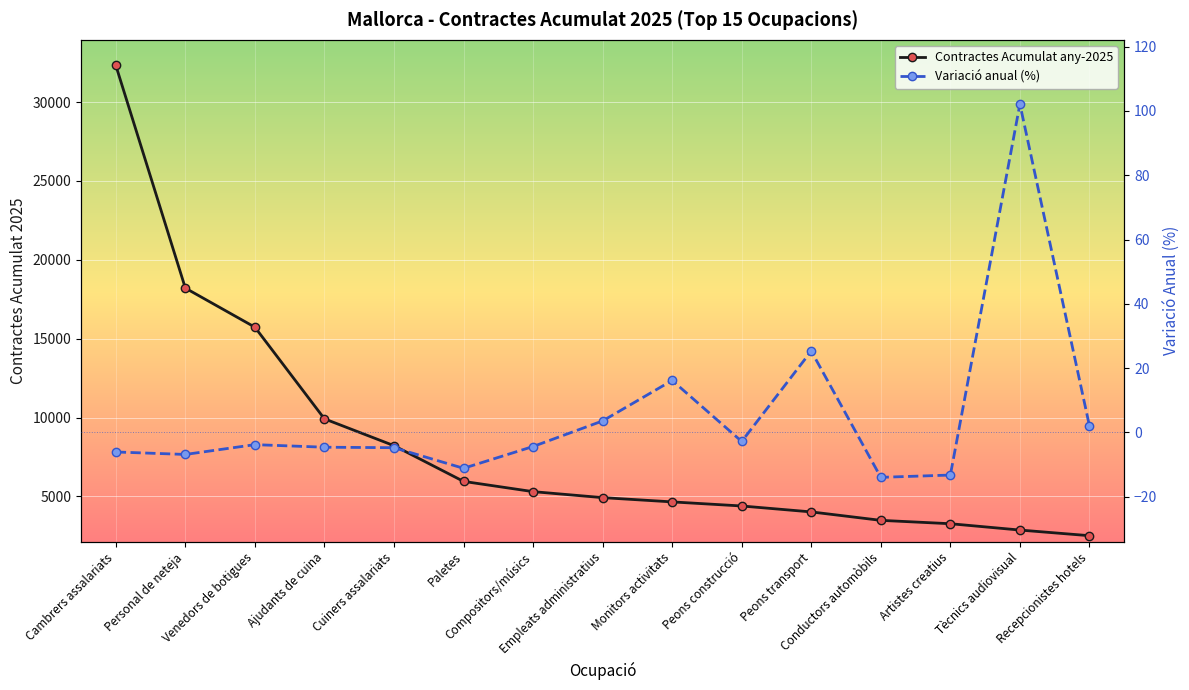

Which category has the lowest value in the Variació anual (%) series?

Conductors automòbils